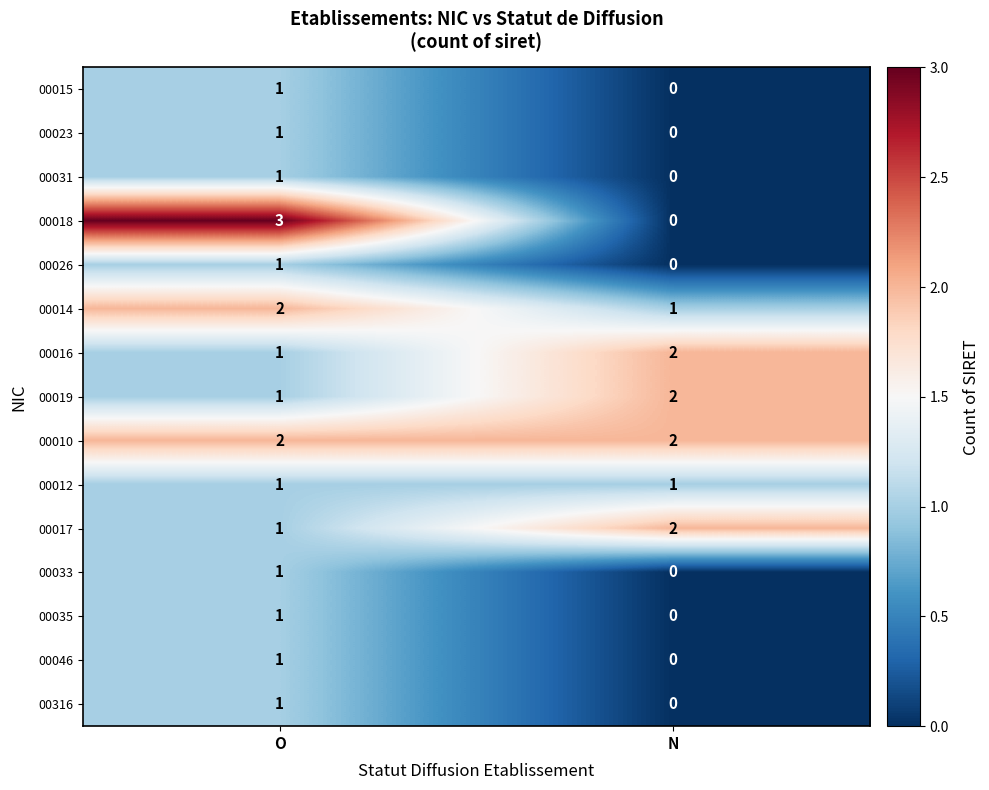

Which series has the largest total across all categories?

00010